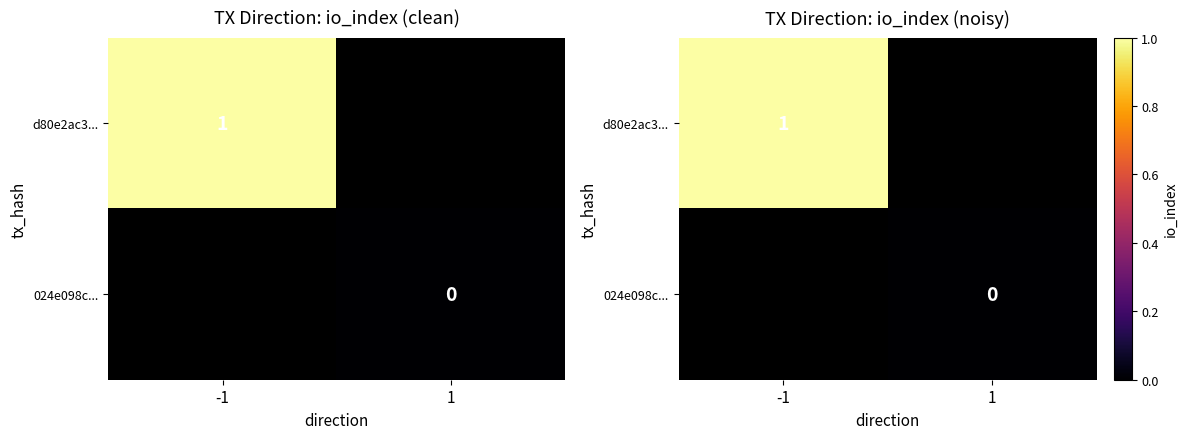

At how many categories does at least one series exceed 0?

1